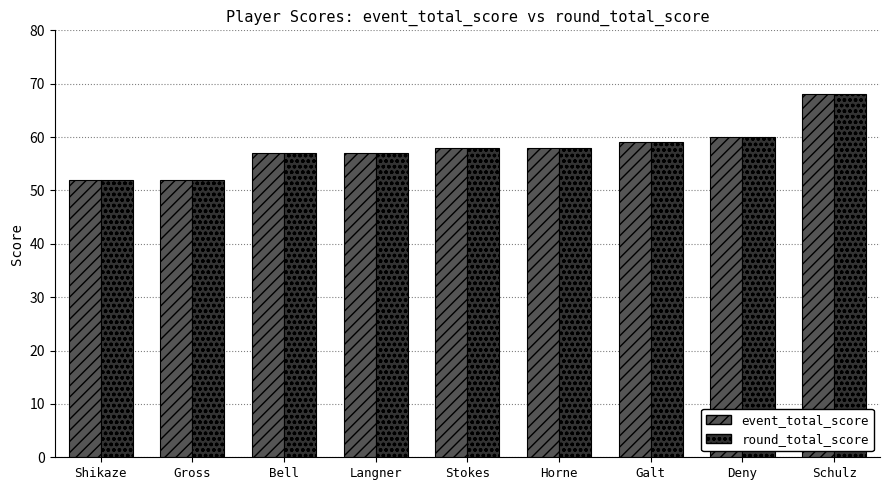

What is the sum of all event_total_score values?

521